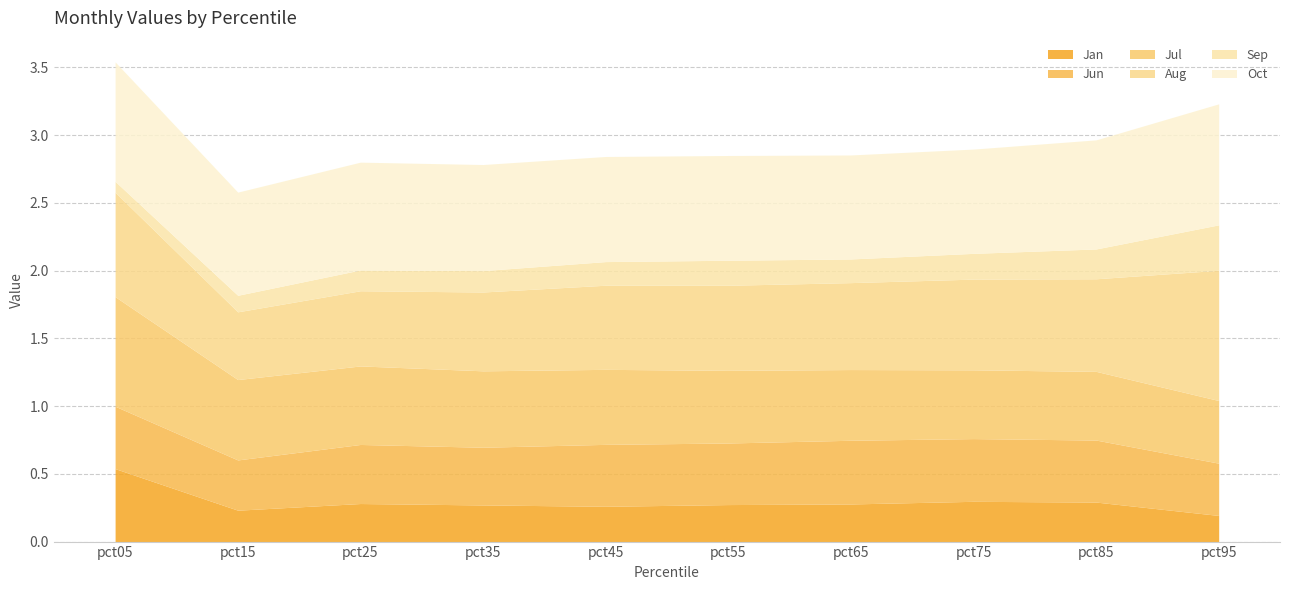

What are all the series names shown in the legend?

Jan, Jun, Jul, Aug, Sep, Oct